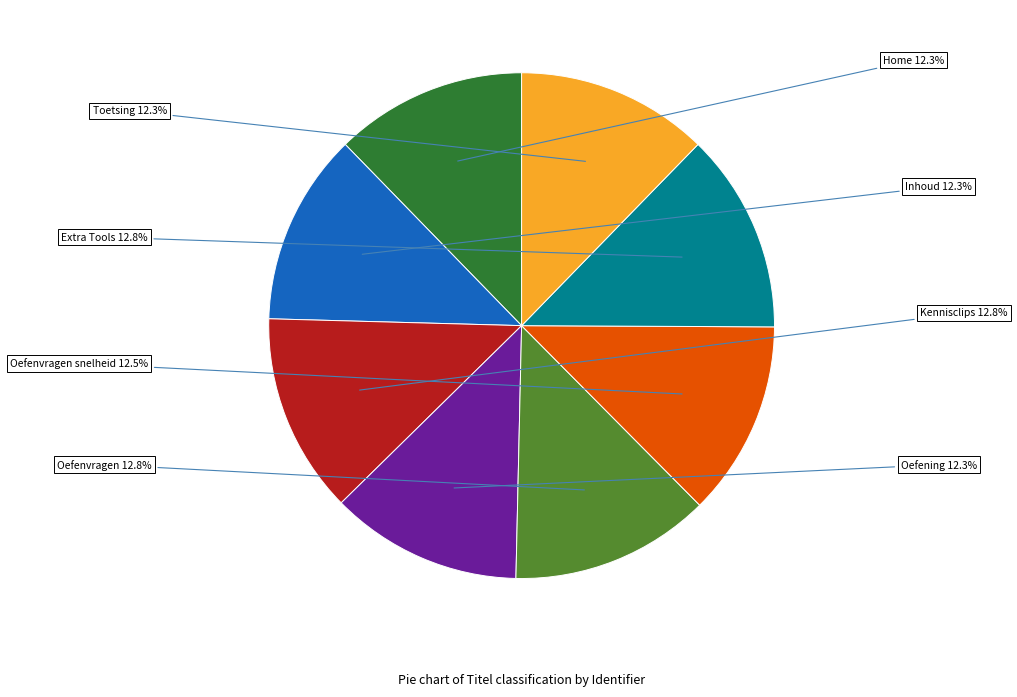

How many segments does this pie chart have?

8